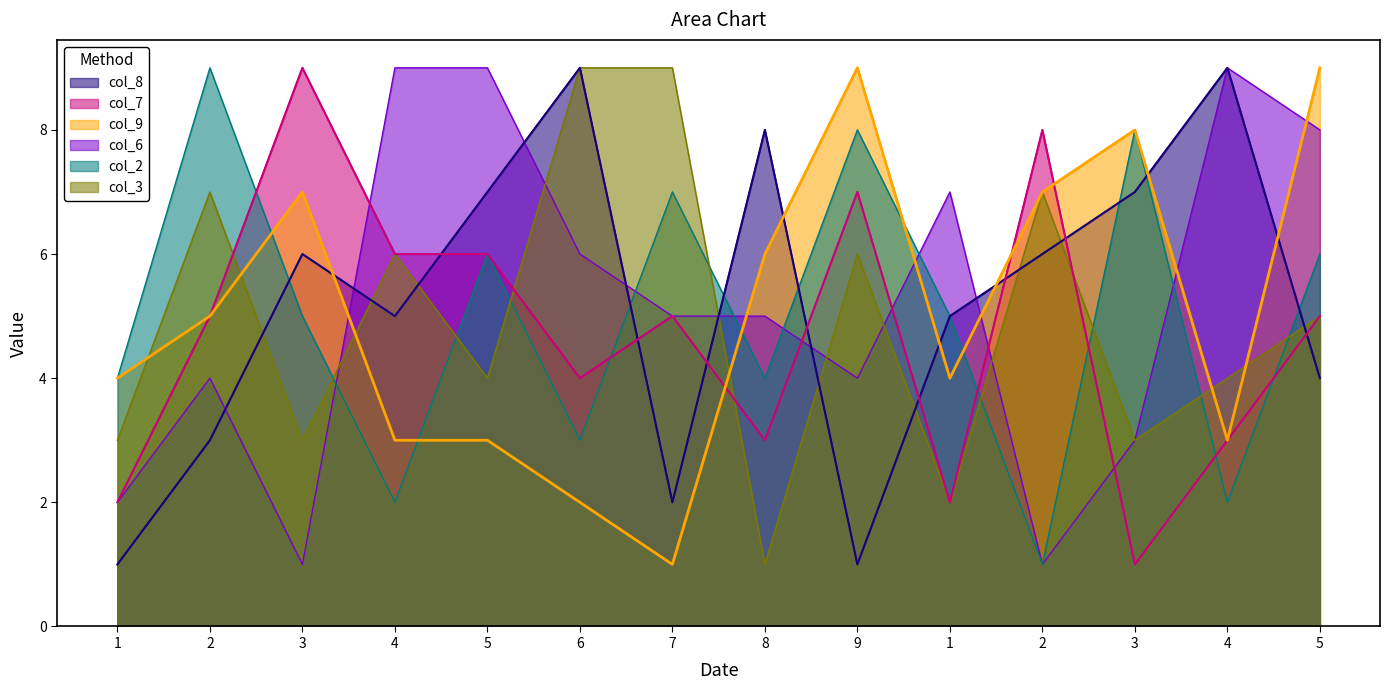

How many series are shown in this chart?

6